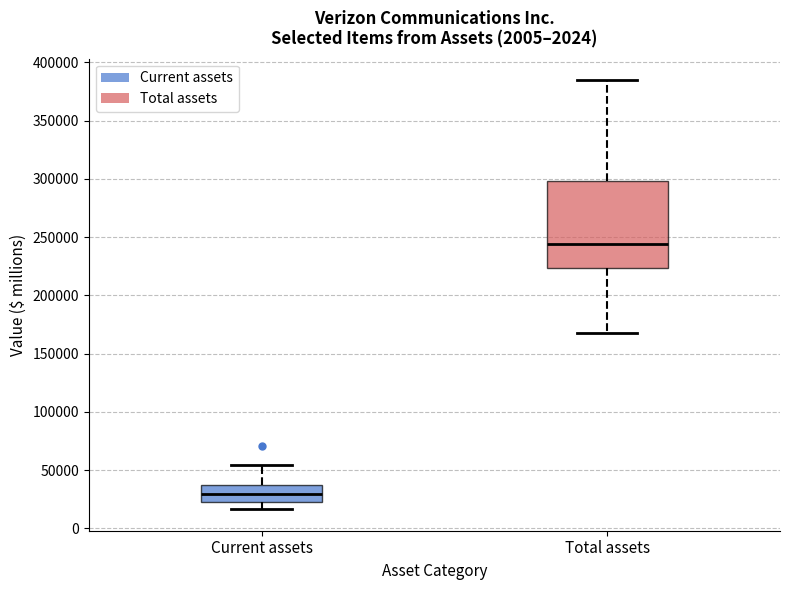

Reading left to right, read every box against the y-axis: the position of its median line, the range the box covers, and the ends of its whiskers. The values are not printed on the chart, so give them approximately, as read against the axis.

Current assets: median 30000, box 20000 to 35000, whiskers 15000 to 55000
Total assets: median 245000, box 225000 to 300000, whiskers 170000 to 385000